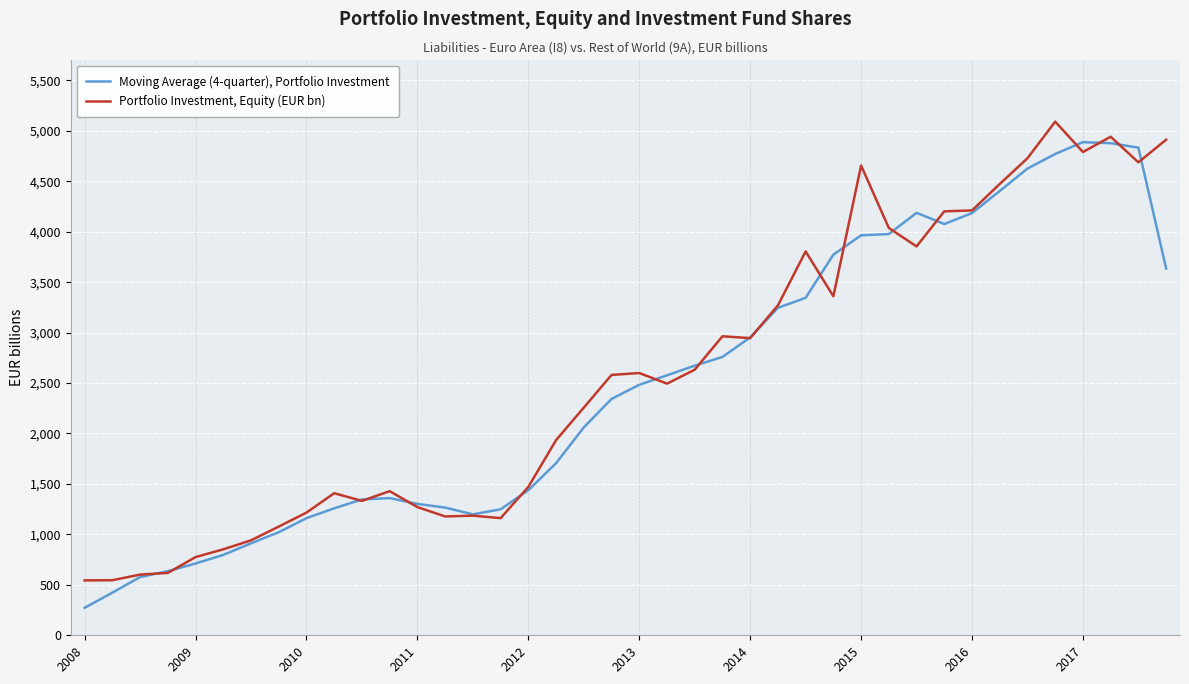

Rank the series by their average value, from highest to lowest.

Portfolio Investment, Equity (EUR bn), Moving Average (4-quarter), Portfolio Investment